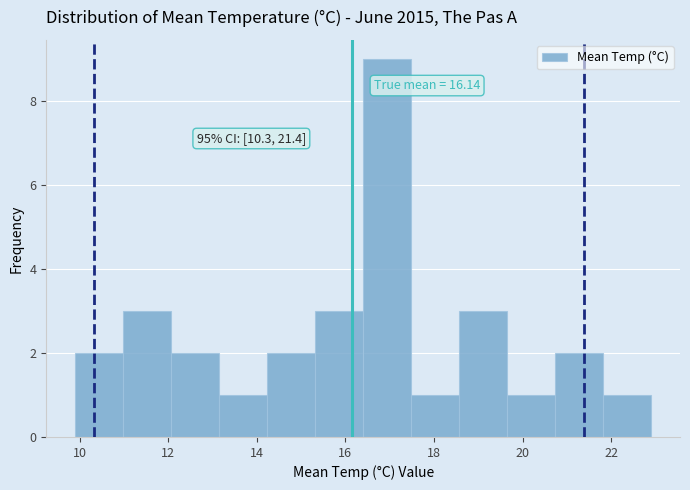

Over which range of the x-axis is the bar tallest?

16.4 to 17.4